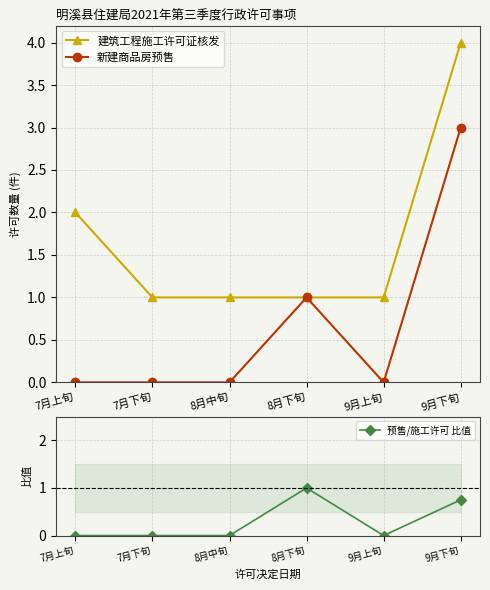

Between 7月上旬 and 8月下旬, which series saw the biggest shift?

建筑工程施工许可证核发